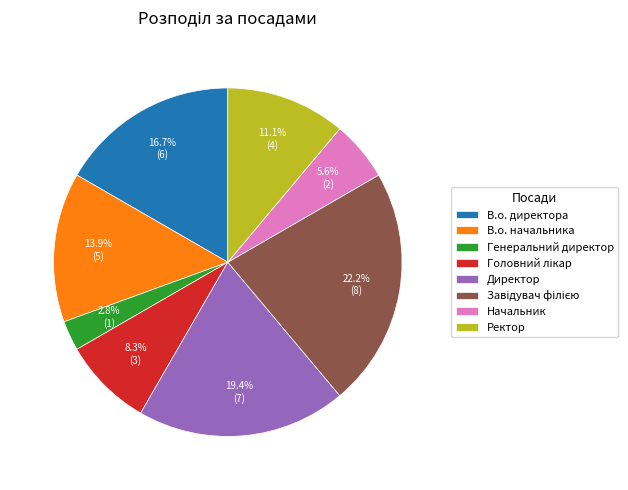

Between Начальник and В.о. директора, which is larger?

В.о. директора